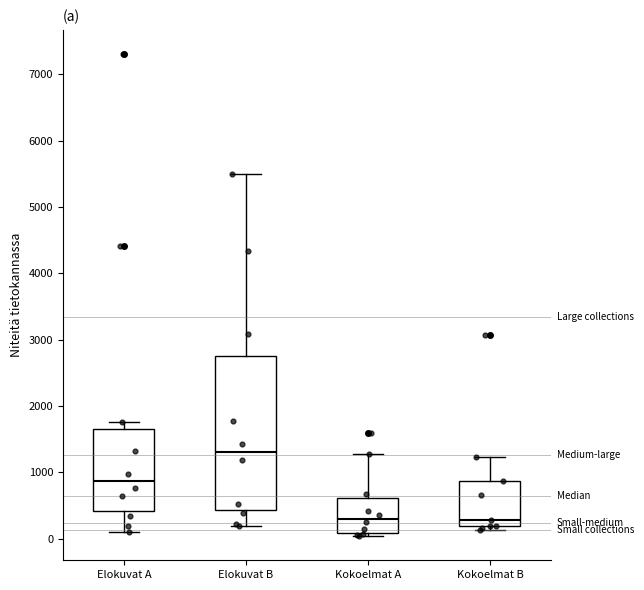

Comparing the boxes themselves (not the whiskers), which one is the tallest?

Elokuvat B